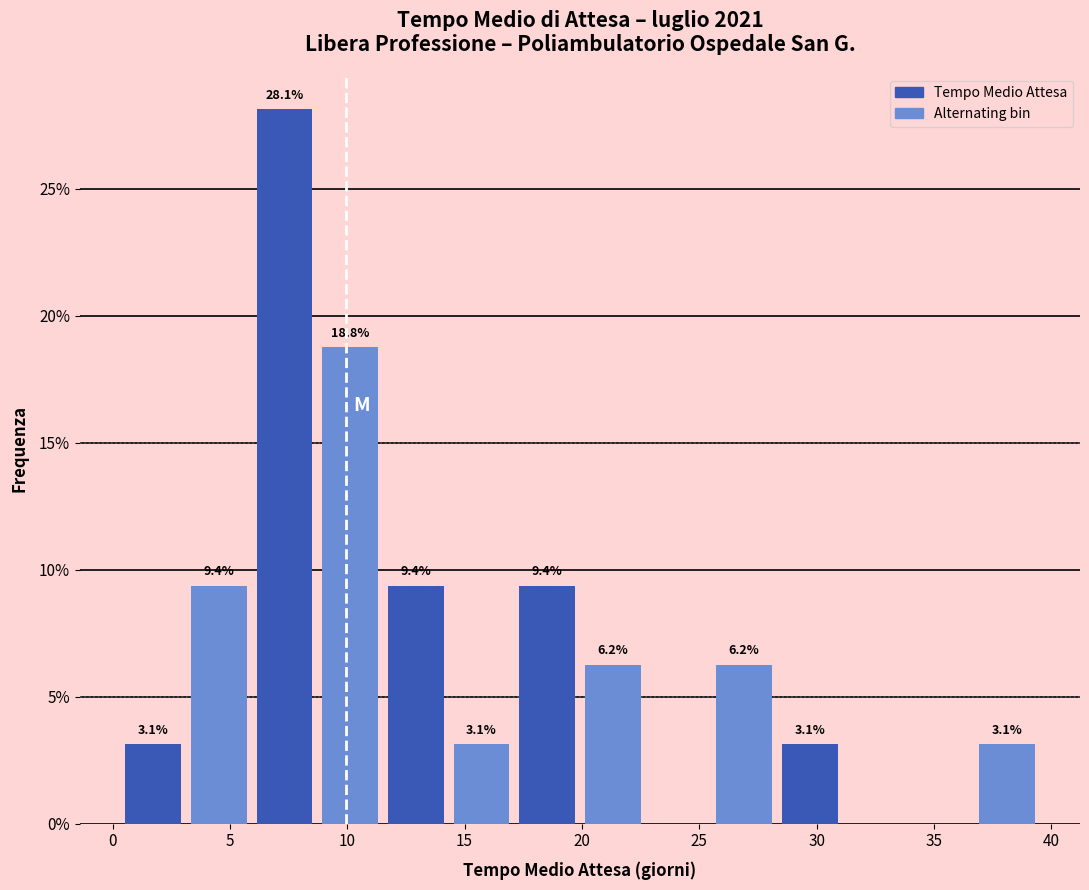

Over which range of the x-axis is the bar tallest?

6.0 to 8.5